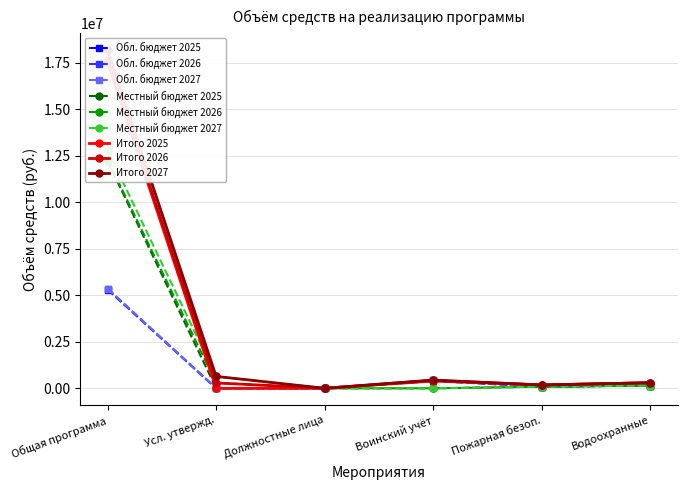

What is the sum of all средства областного бюджета values?

5947455